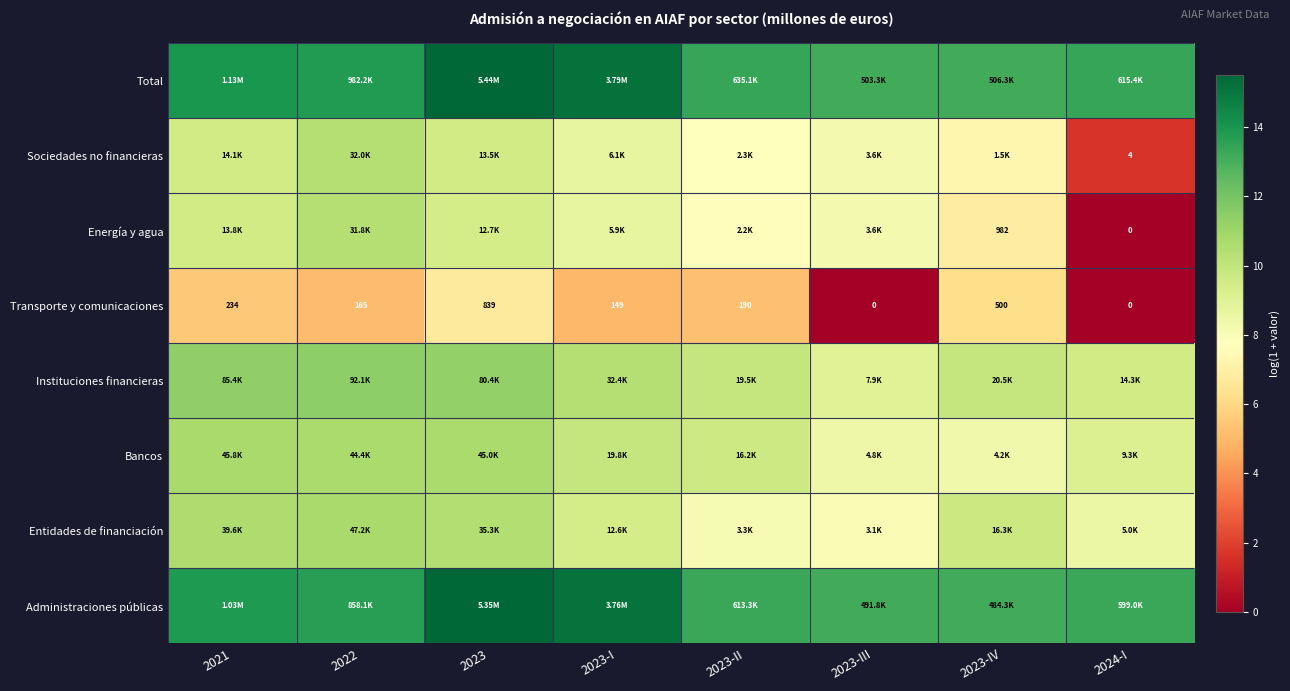

At which category is the sum across all series the highest?

2023